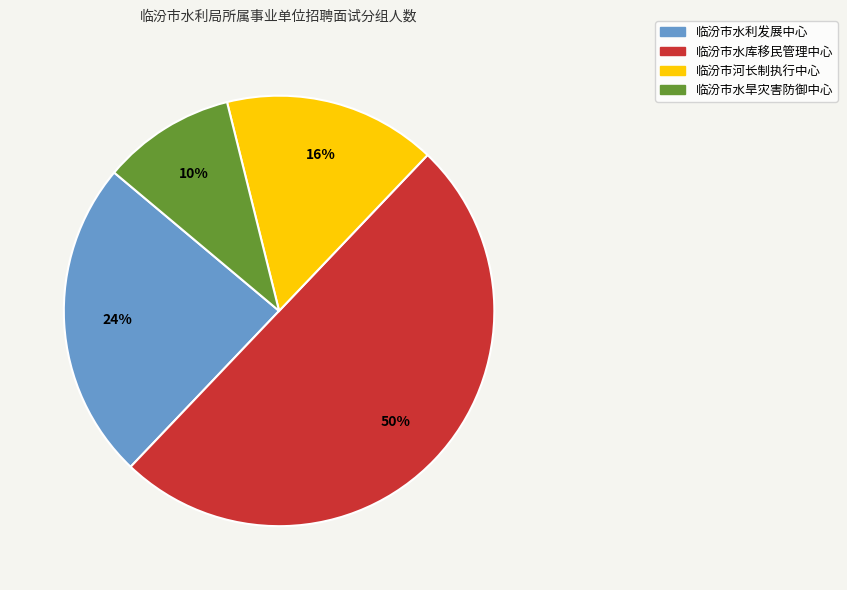

Rank the categories by value from highest to lowest.

临汾市水库移民管理中心, 临汾市水利发展中心, 临汾市河长制执行中心, 临汾市水旱灾害防御中心